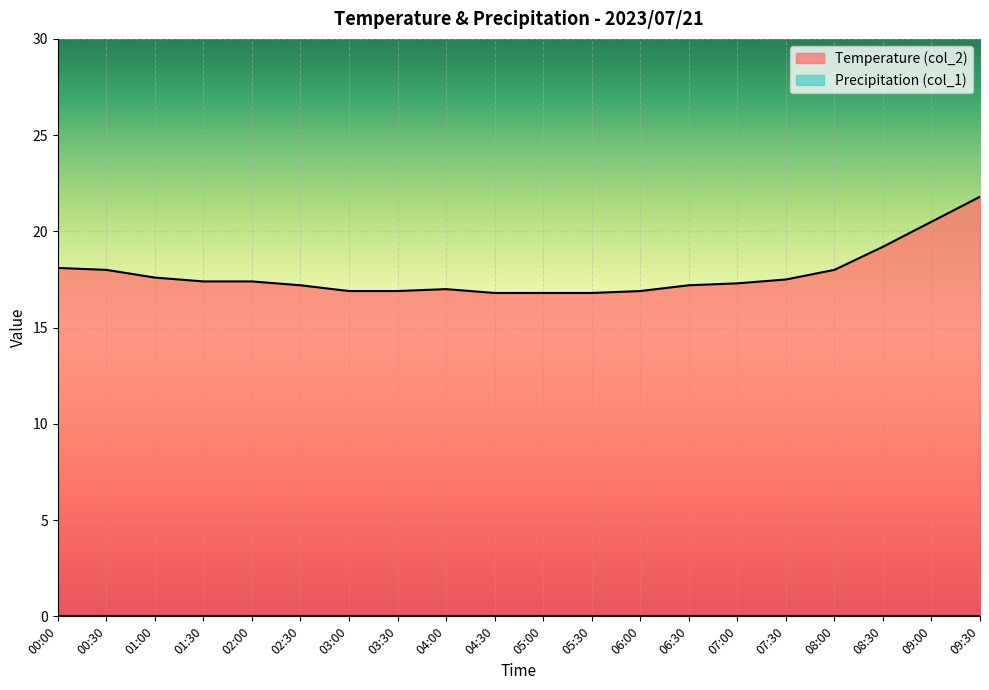

What is the label of the 6th point from the left?

02:30